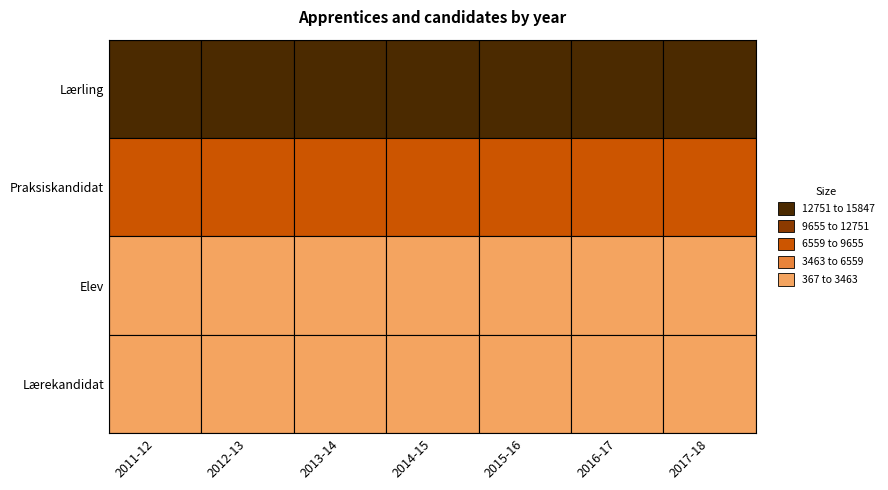

The value of Praksiskandidat at 2011-12 is 7448. True or false?

True